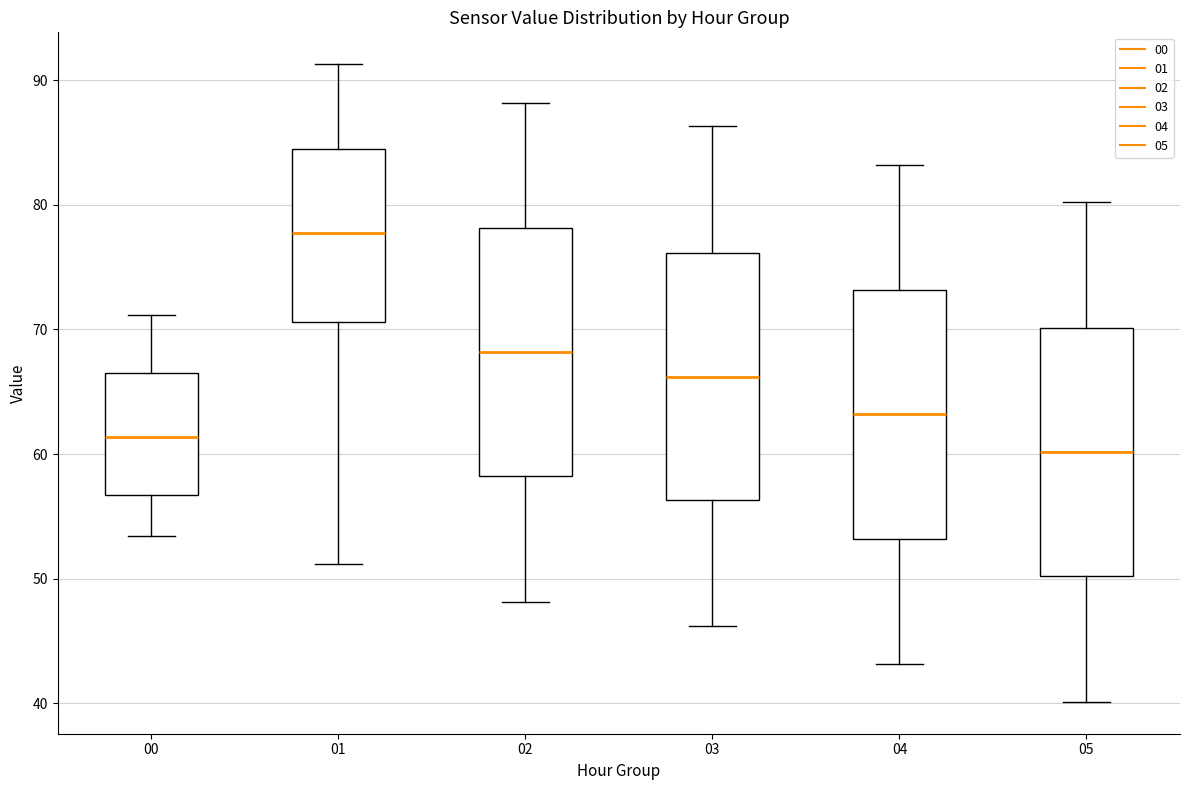

Reading left to right, transcribe this box plot: for each box, give where its median line is, the range the box spans, and where its two whiskers end, as read against the y-axis. The values are not printed on the chart, so give them approximately, as read against the axis.

00: median 61, box 57 to 67, whiskers 53 to 71
01: median 78, box 71 to 84, whiskers 51 to 91
02: median 68, box 58 to 78, whiskers 48 to 88
03: median 66, box 56 to 76, whiskers 46 to 86
04: median 63, box 53 to 73, whiskers 43 to 83
05: median 60, box 50 to 70, whiskers 40 to 80